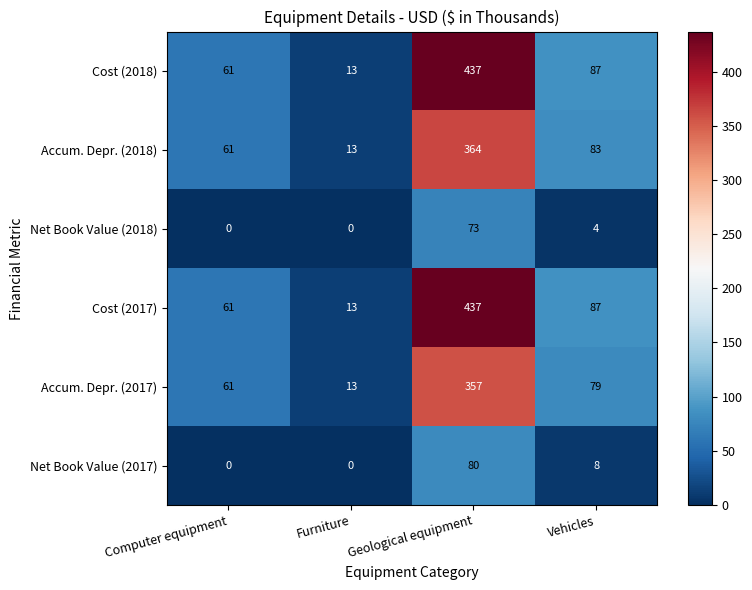

Count the number of data series in this chart.

6